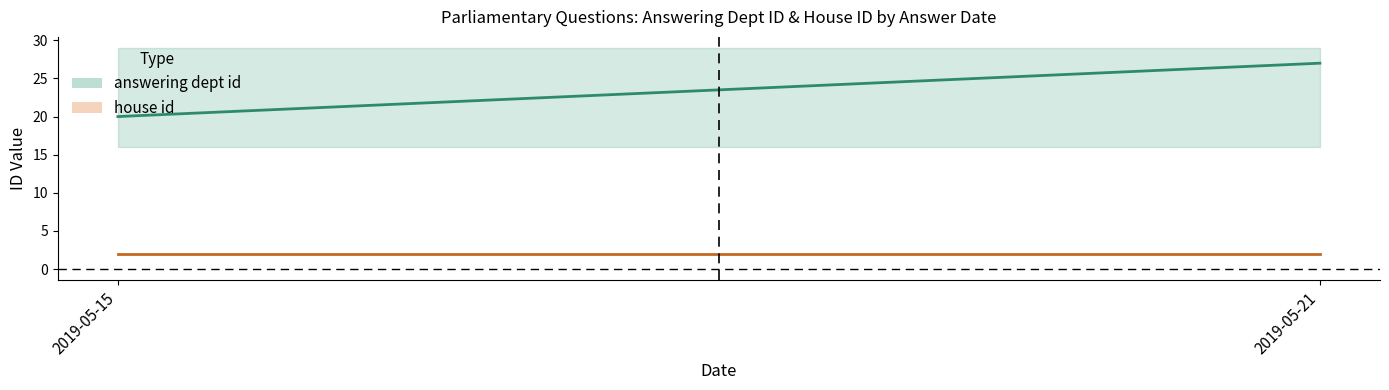

True or false: answering dept id has more than 0 points higher than both neighbors.

False